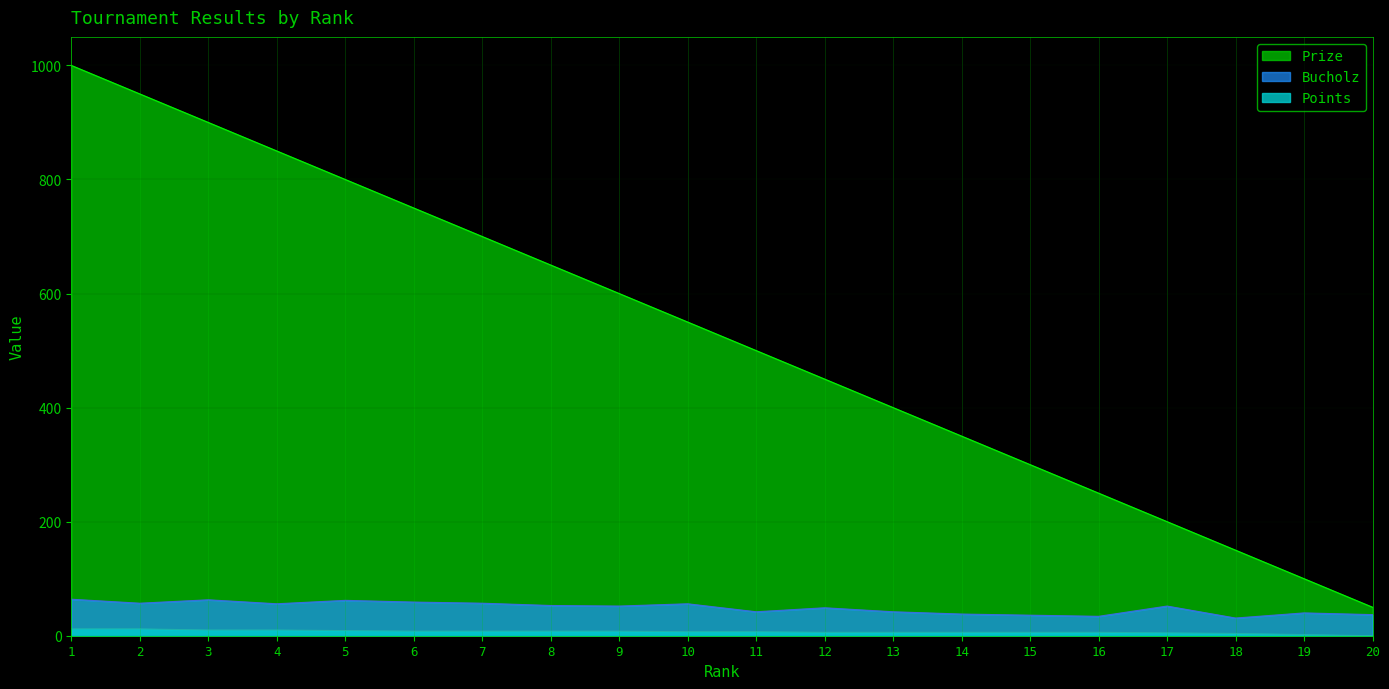

Reading right to left, what are all the values shown in this chart?

Prize: 50	100	150	200	250	300	350	400	450	500	550	600	650	700	750	800	850	900	950	1000
Bucholz: 37	40	31	52	34	36	38	42	49	42	56	52	53	57	59	62	56	63	57	64
Points: 0	2	4	5	6	6	6	6	6	7	7	8	8	8	8	9	10	10	12	12